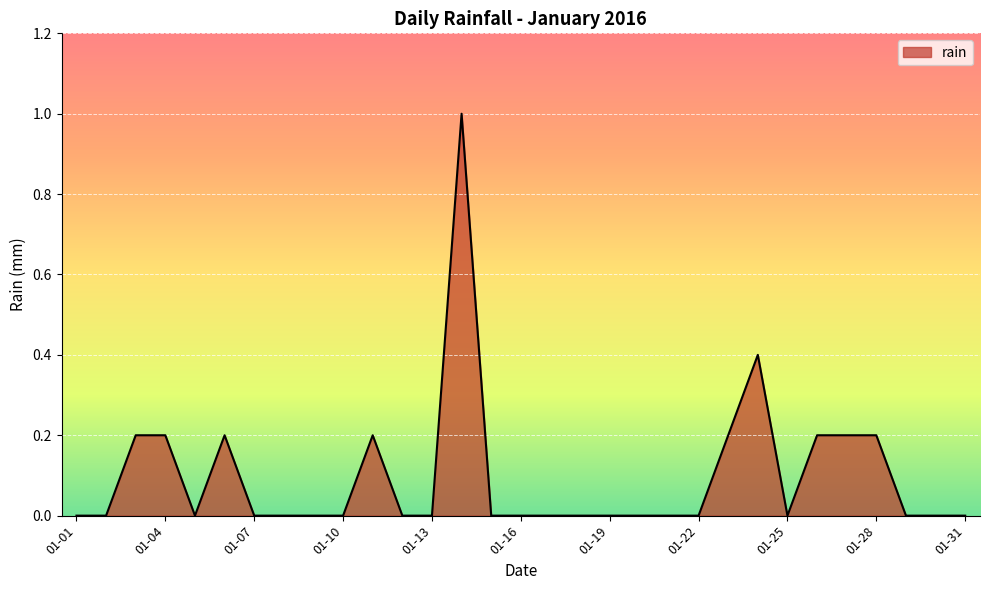

What is the maximum value shown in the chart?

1.0